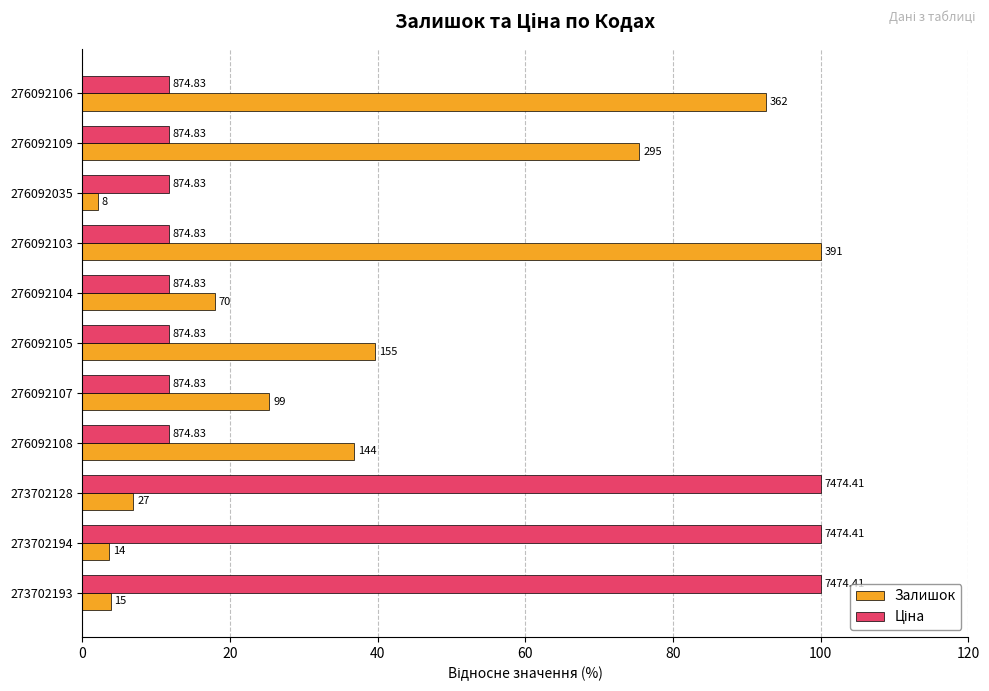

What is the sum of all Ціна values?

393.6